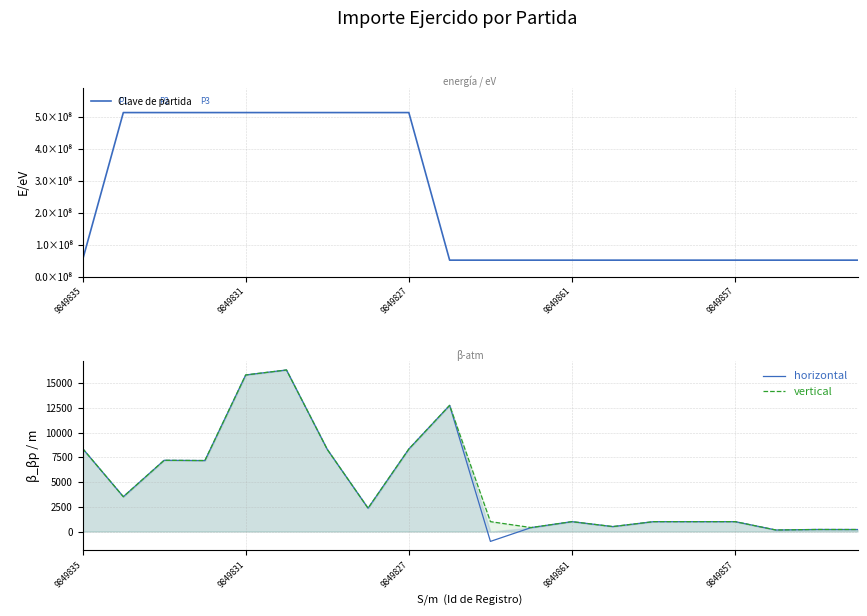

The value of horizontal at 9849827 is 8350.0. True or false?

True